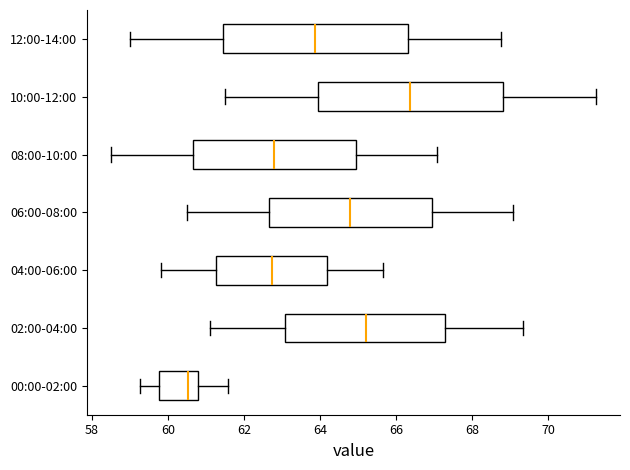

Which box's median line is the furthest to the right?

10:00-12:00